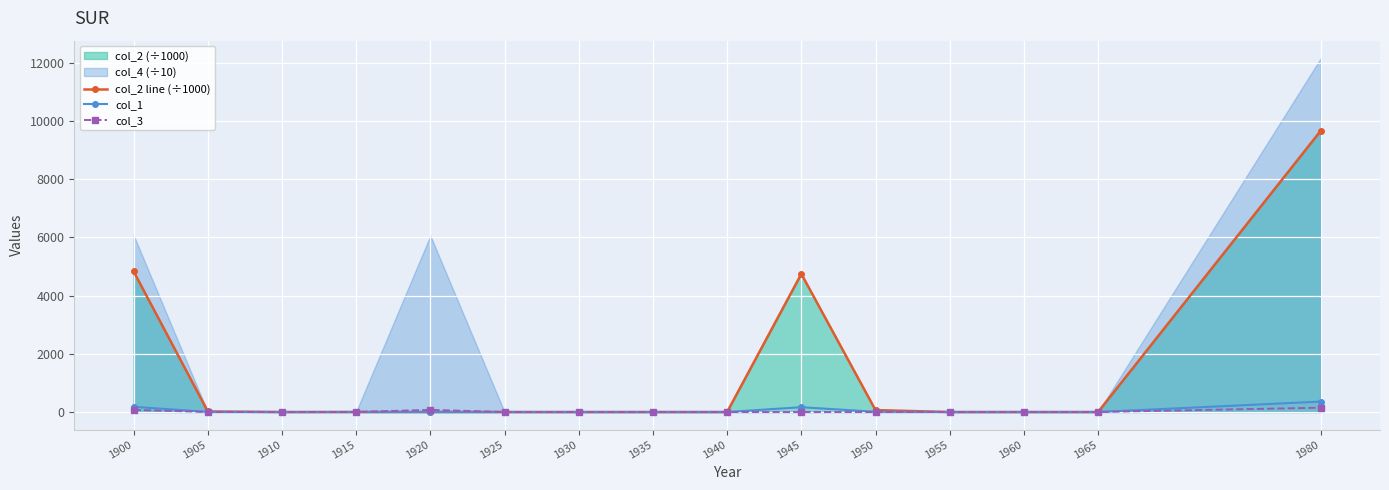

The value of col_2 line (÷1000) at 1935 is -5196.9. True or false?

False